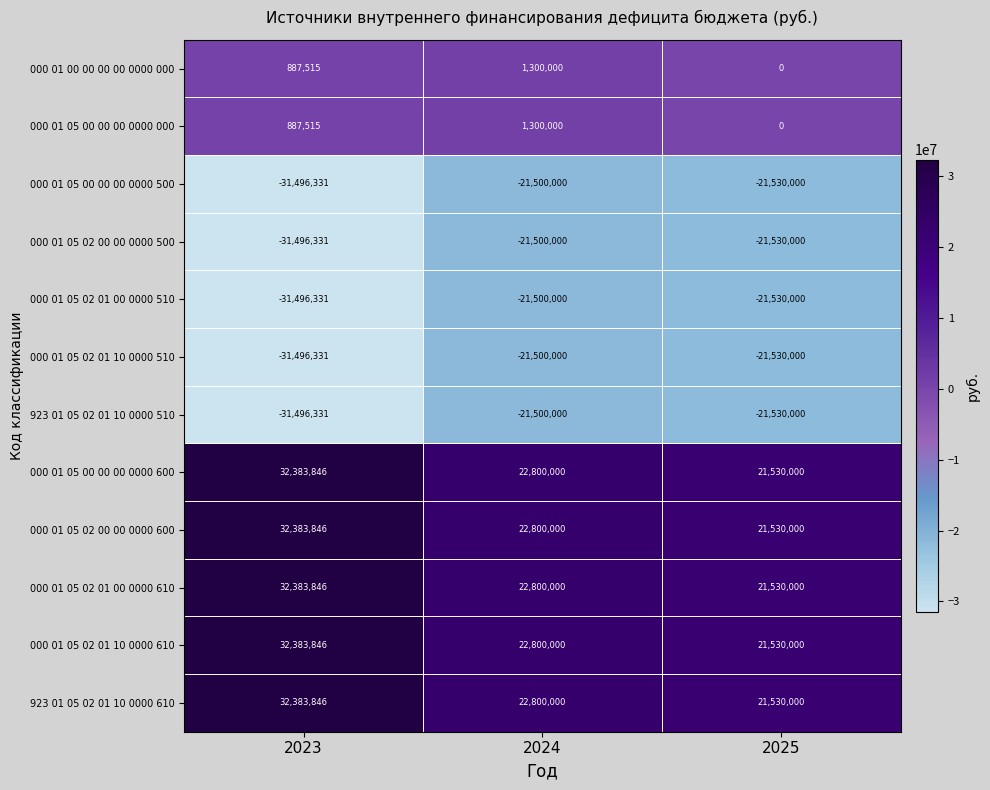

Is it true that 000 01 05 02 01 00 0000 610 equals 10483667 at 2024?

False